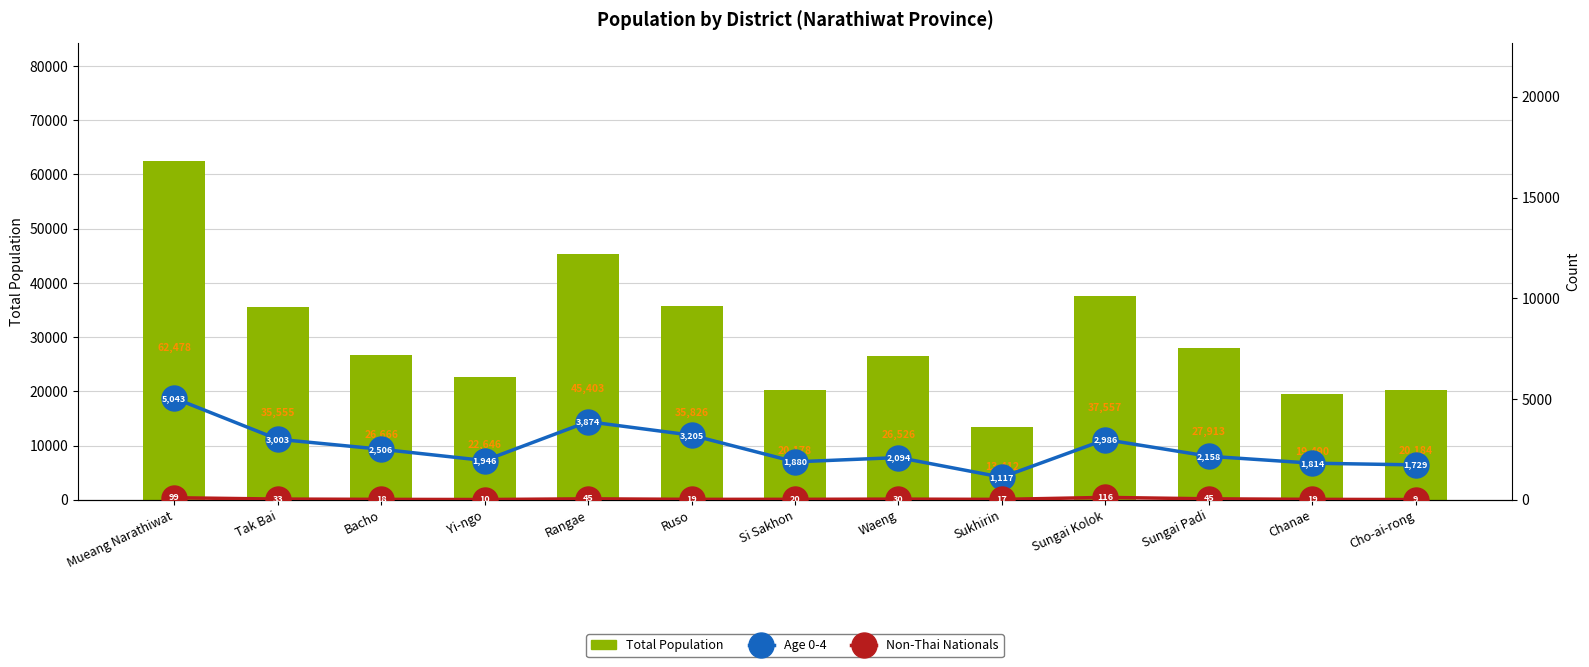

What is the highest value of the Age 0-4 series?

5043